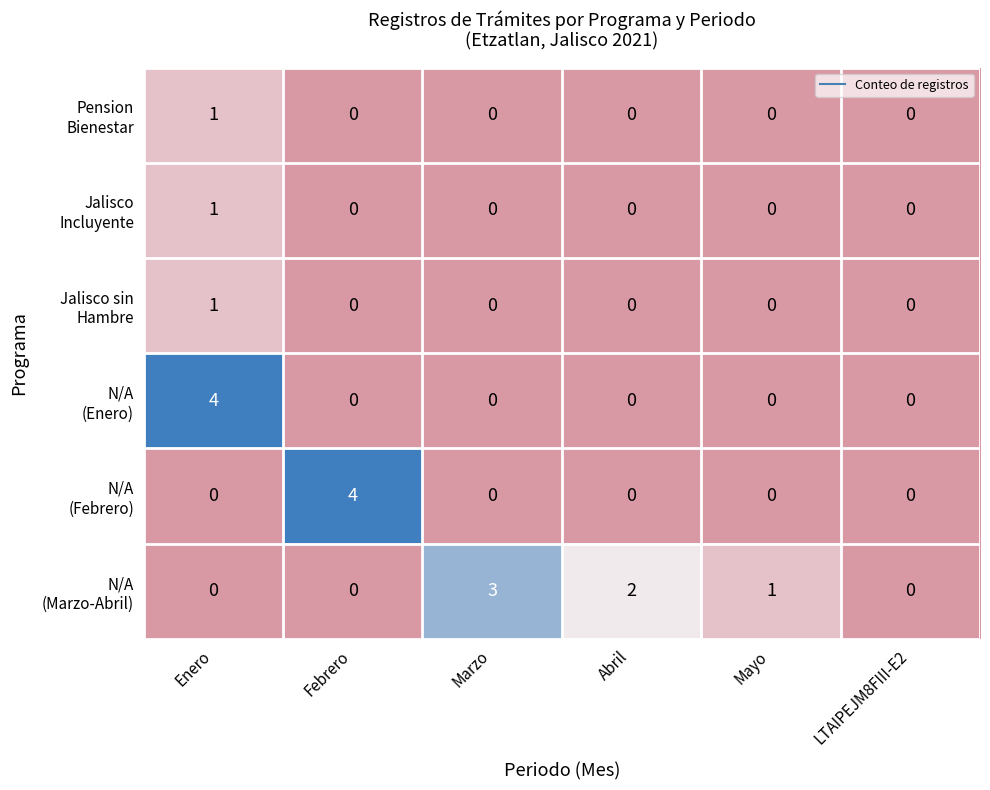

At which category is the sum across all series the highest?

Enero